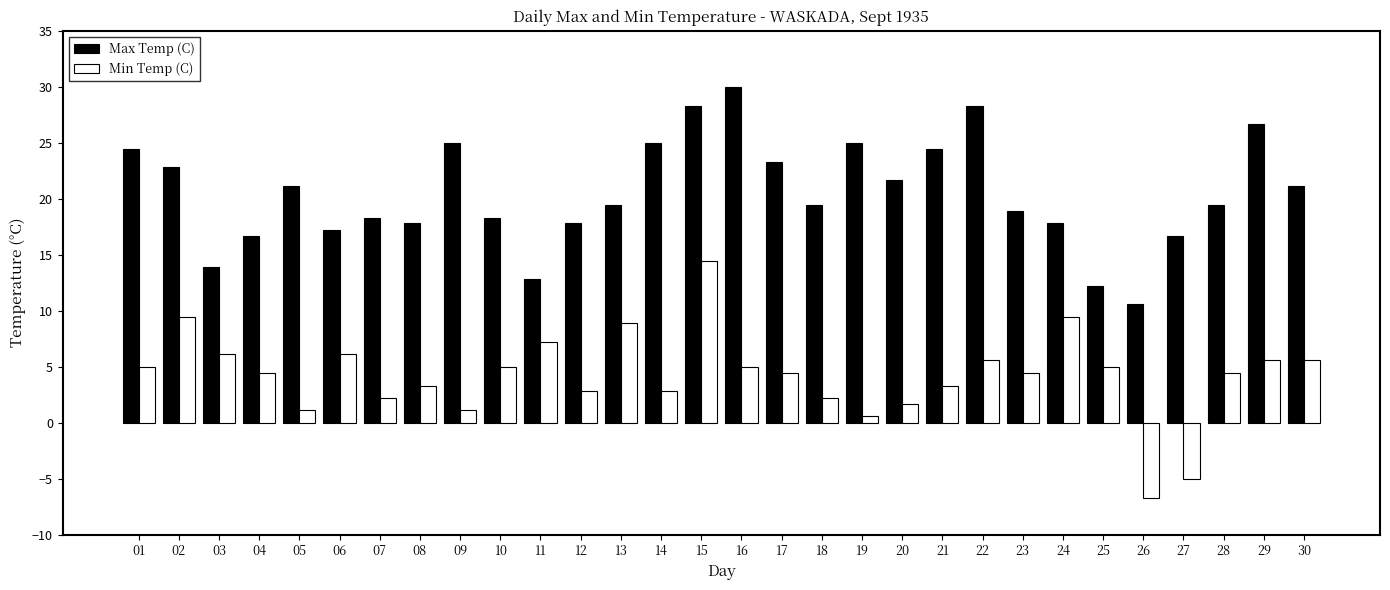

Which series has the widest spread of values?

Min Temp (C)